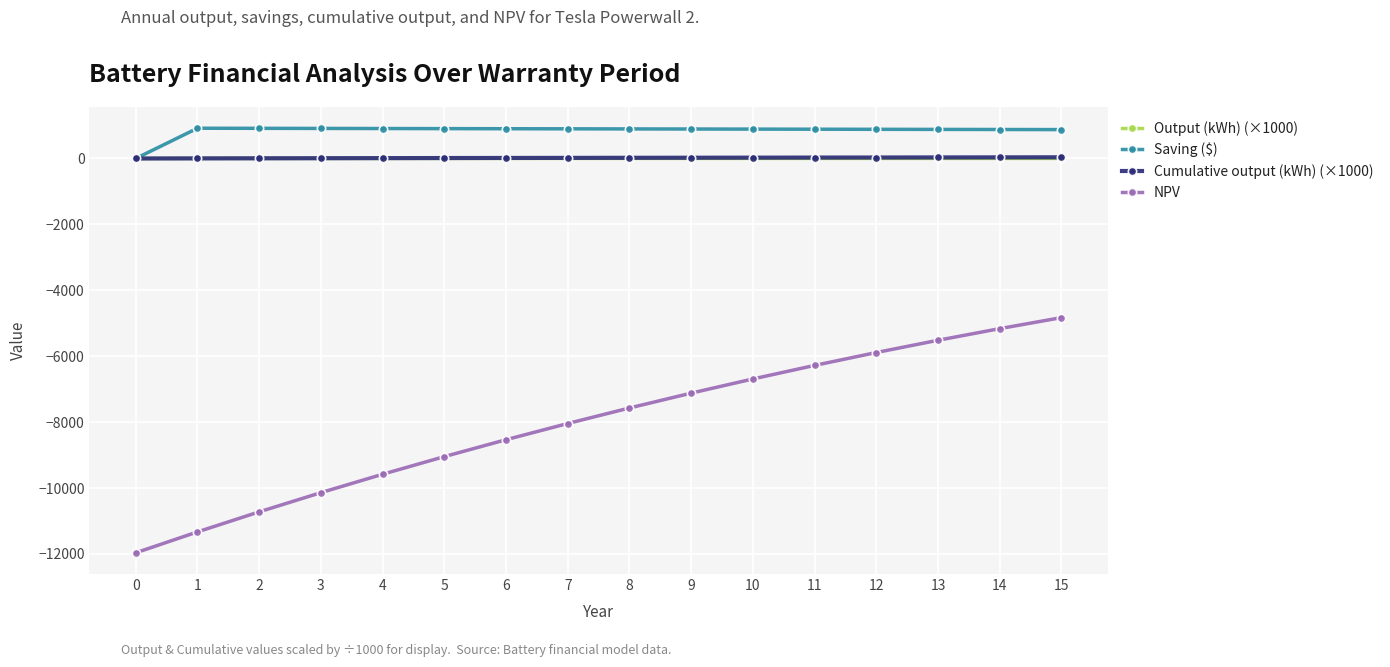

What is the spread (max minus min) of values at 10?

7581.1